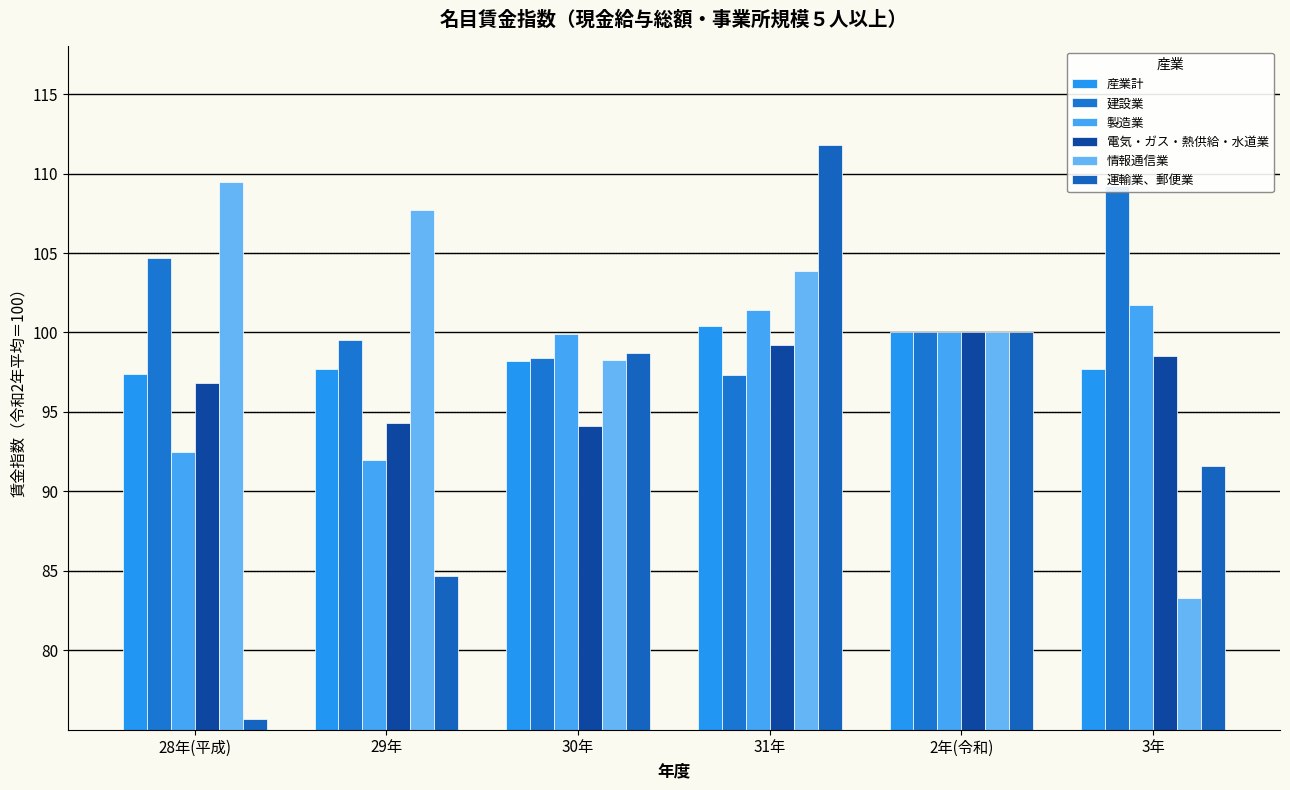

What are all the series names shown in the legend?

産業計, 建設業, 製造業, 電気・ガス・熱供給・水道業, 情報通信業, 運輸業、郵便業